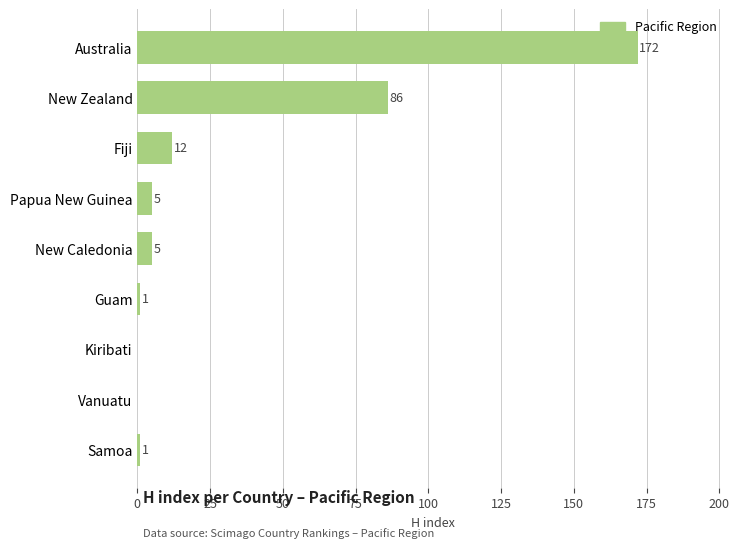

Approximately how many times larger is the value at New Zealand compared to Papua New Guinea?

17.2